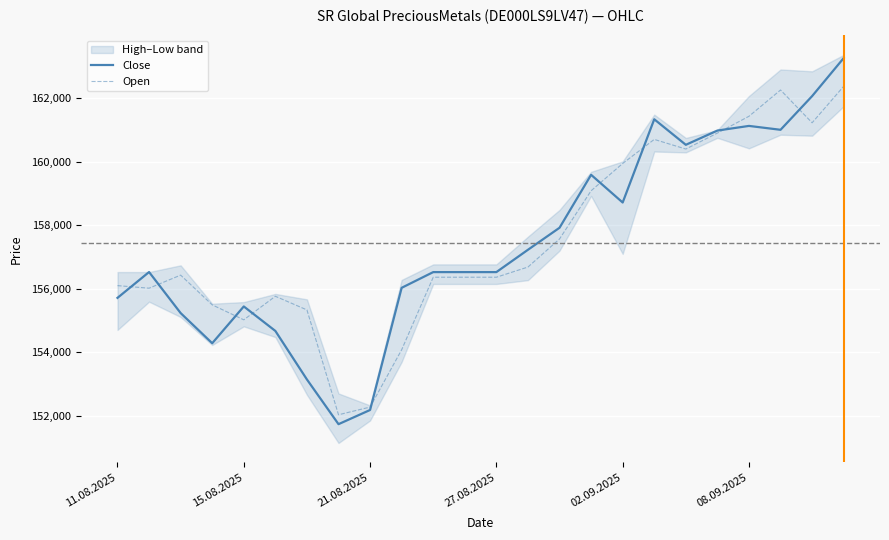

The Close series shows 155714 at 11.08.2025. True or false?

True